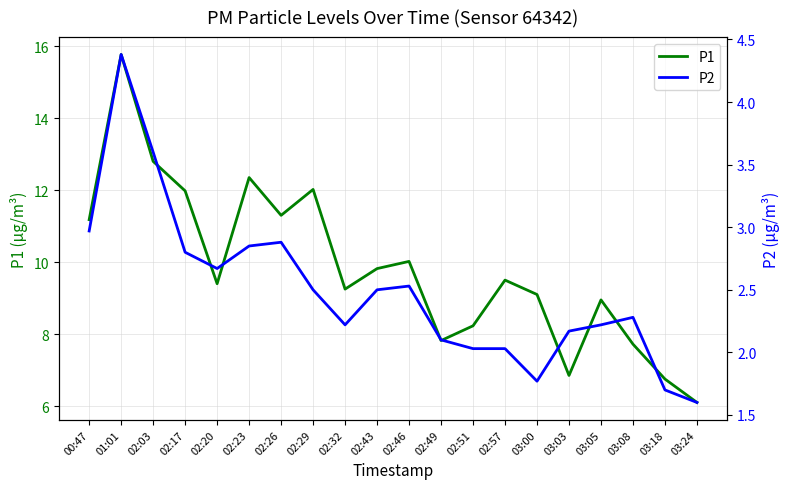

What is the difference between the maximum and minimum values in the P2 series?

2.8